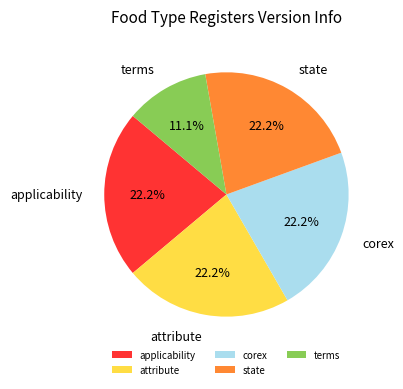

Which category has the smallest portion of the pie?

terms